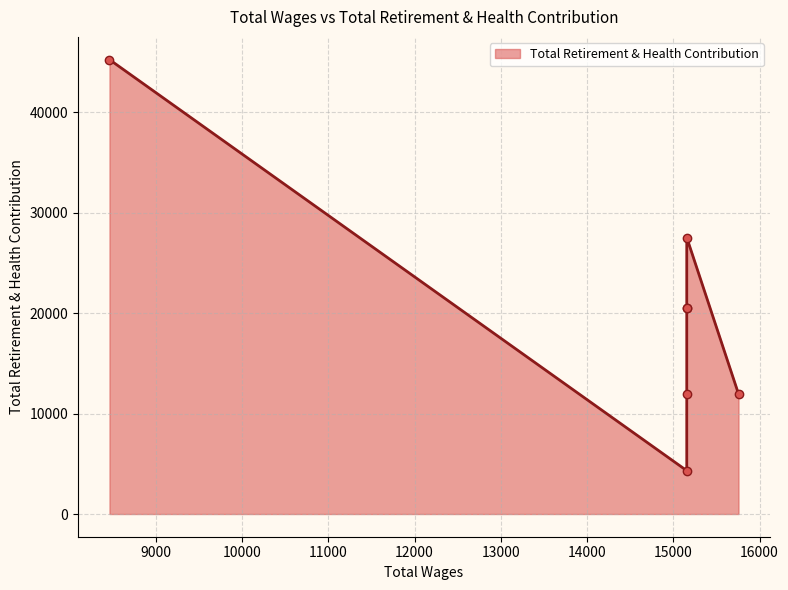

Count the number of values greater than 20495.

2